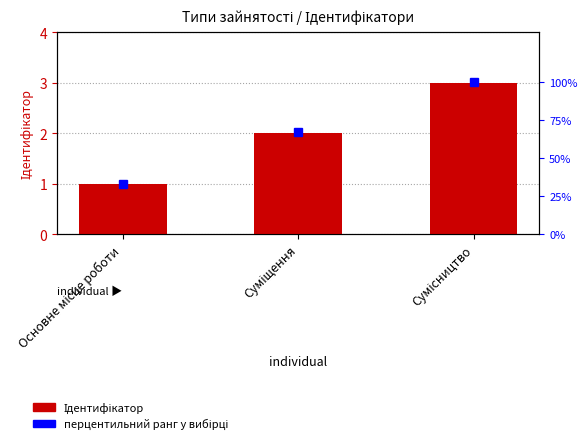

What are all the series names shown in the legend?

Ідентифікатор, перцентильний ранг у вибірці